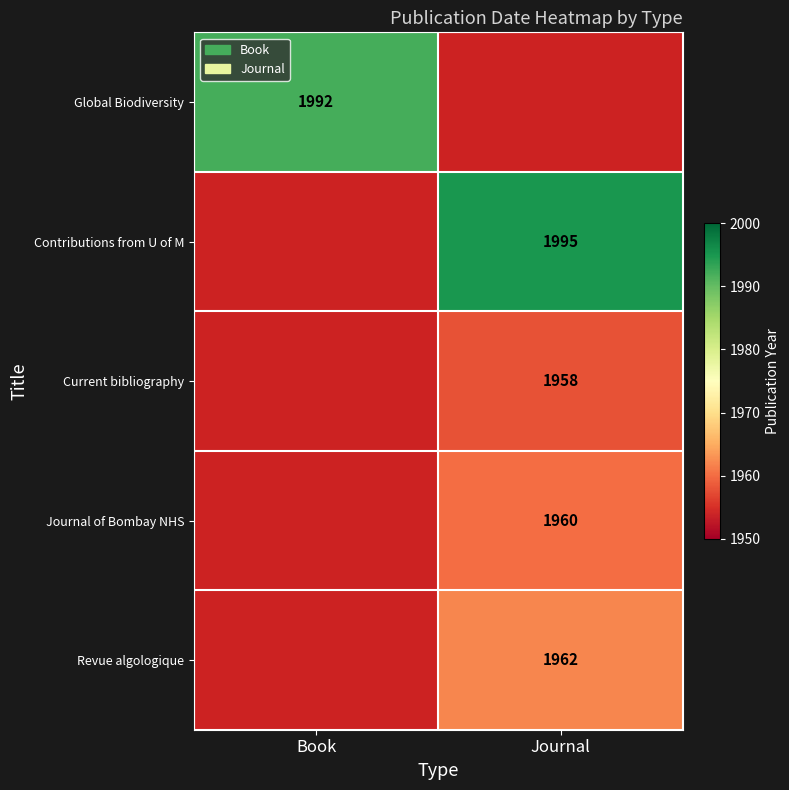

What is the total value across all series at Book?

1992